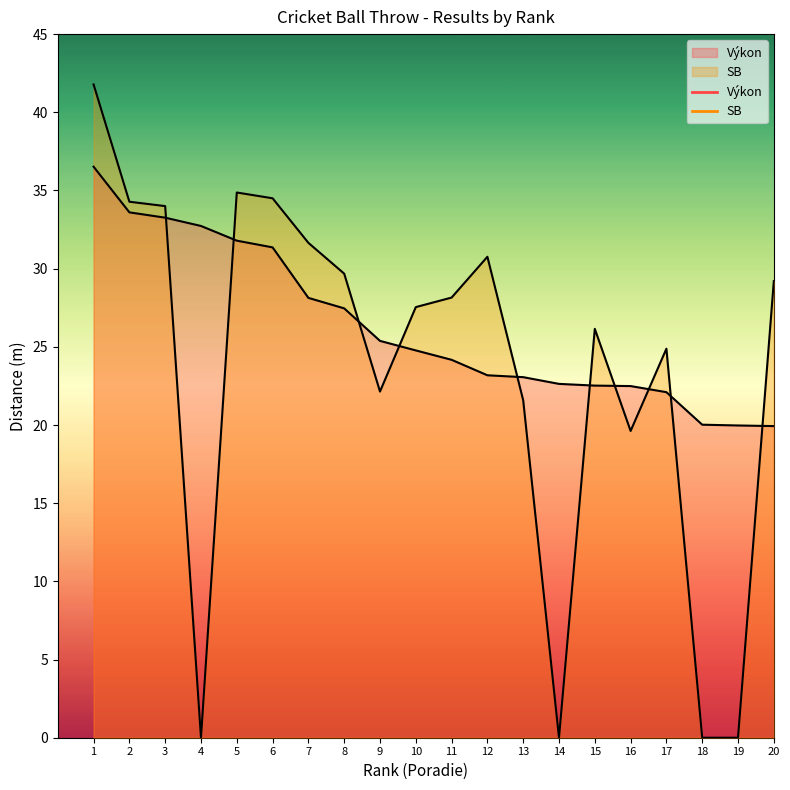

Where is SB nearest to the value 20?

16